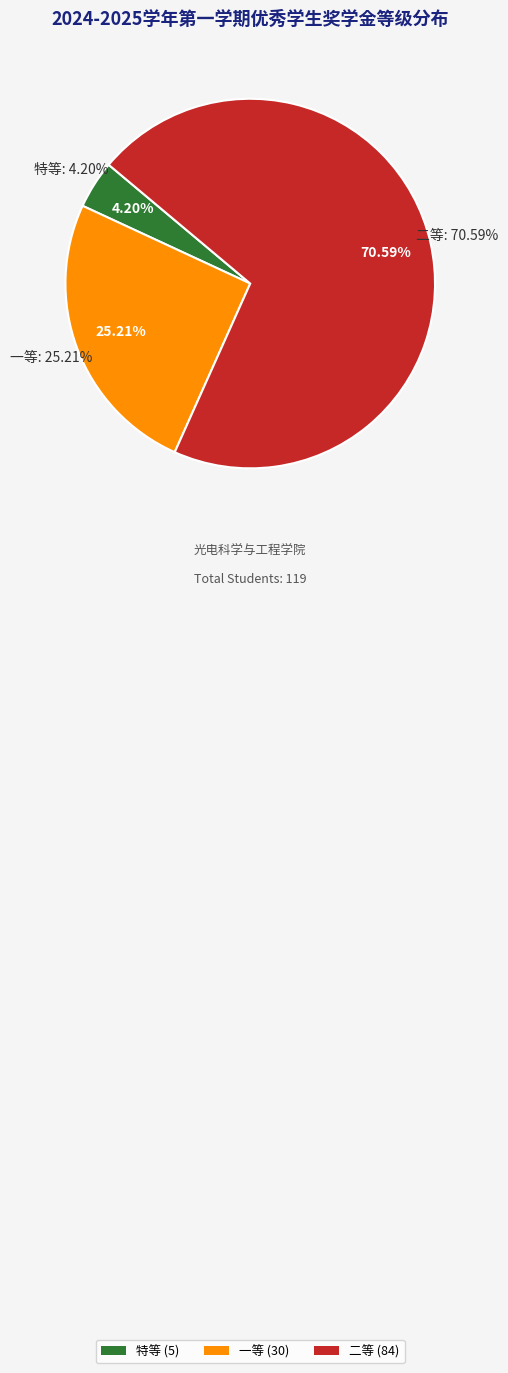

What is the ratio of the value at 特等 to the value at 二等?

0.1